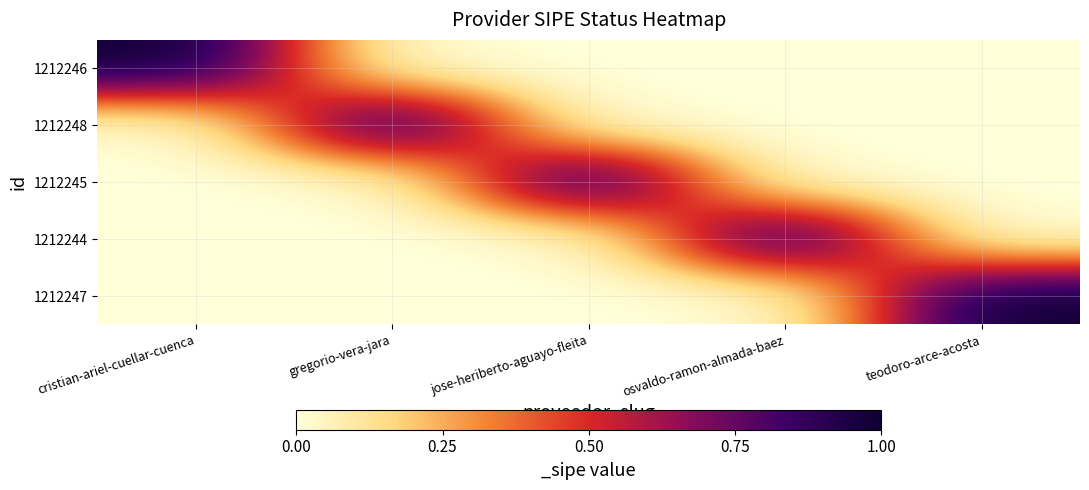

What is the spread (max minus min) of values at jose-heriberto-aguayo-fleita?

1